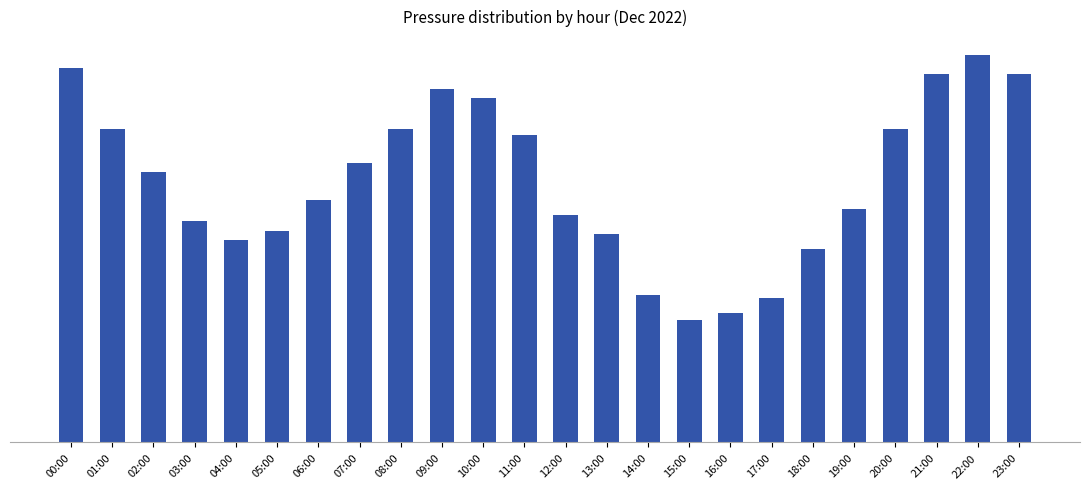

What is the label of the 24th bar from the left?

23:00